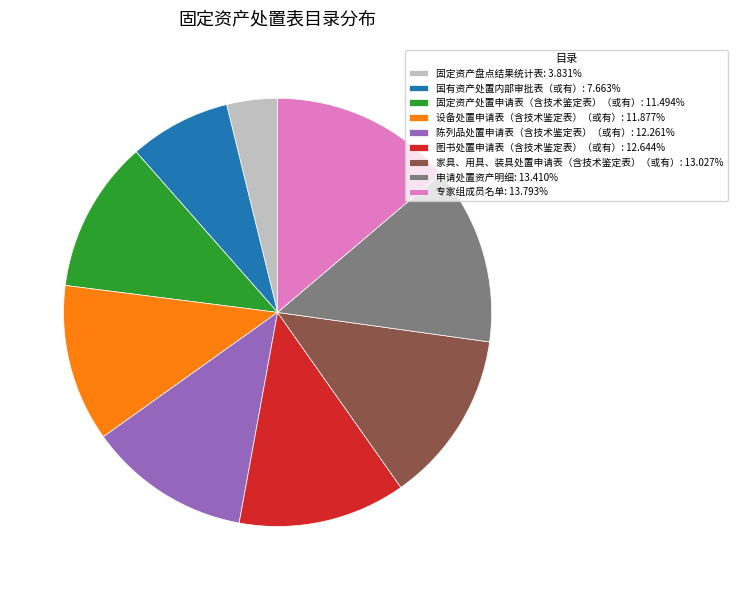

Which slice is the smallest?

固定资产盘点结果统计表